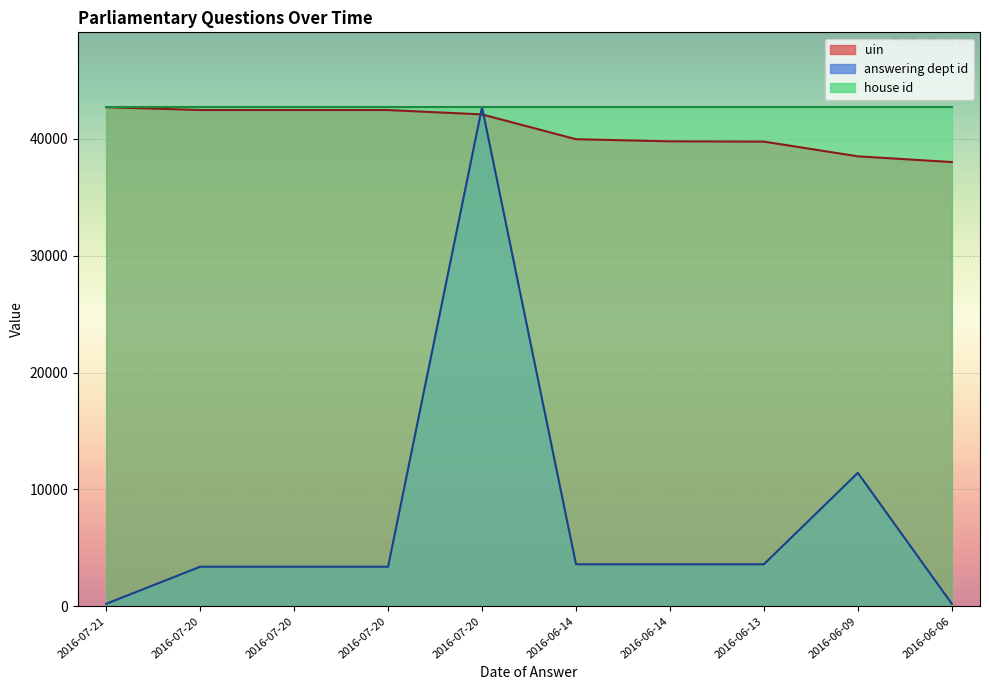

How many intersections are there between answering dept id and uin?

2